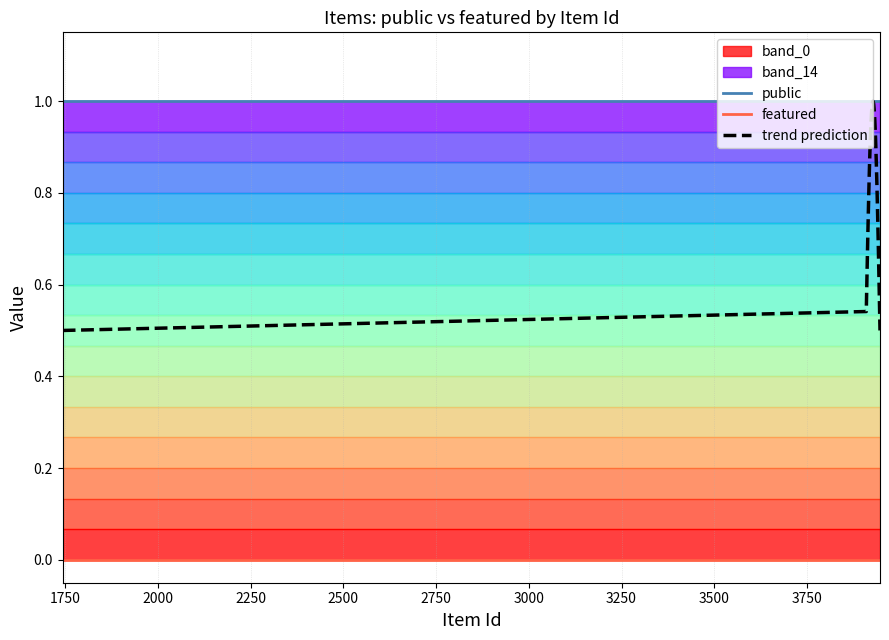

True or false: trend prediction and featured cross at least once.

False